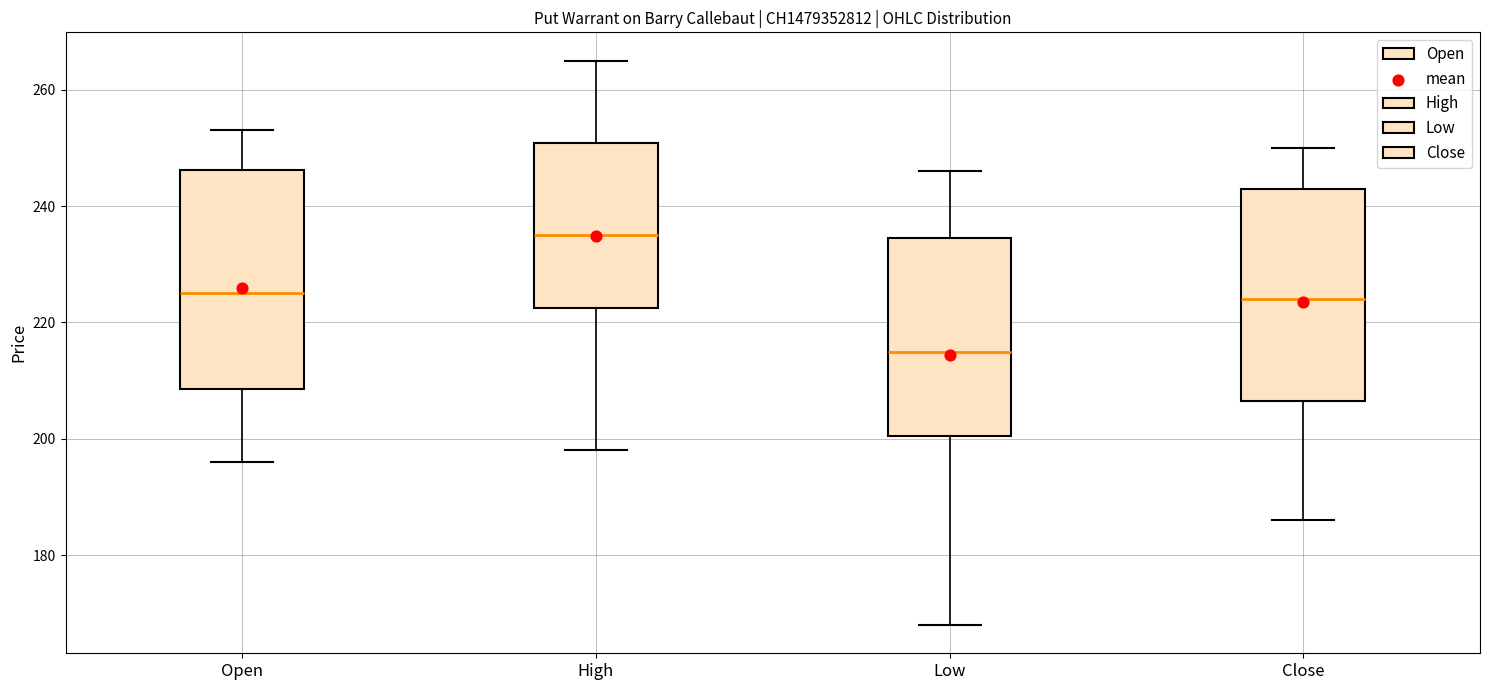

Reading left to right, read every box against the y-axis: the position of its median line, the range the box covers, and the ends of its whiskers. The values are not printed on the chart, so give them approximately, as read against the axis.

Open: median 226, box 208 to 246, whiskers 196 to 254
High: median 236, box 222 to 250, whiskers 198 to 266
Low: median 216, box 200 to 234, whiskers 168 to 246
Close: median 224, box 206 to 244, whiskers 186 to 250